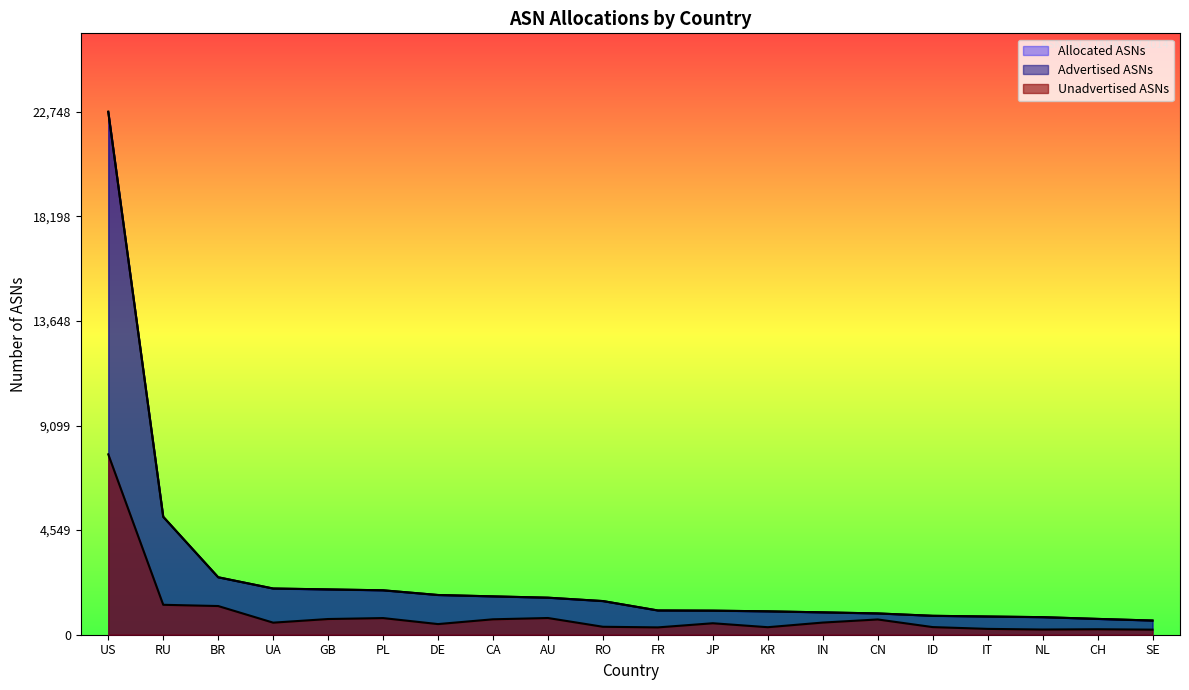

What is the minimum value shown in the chart?

221